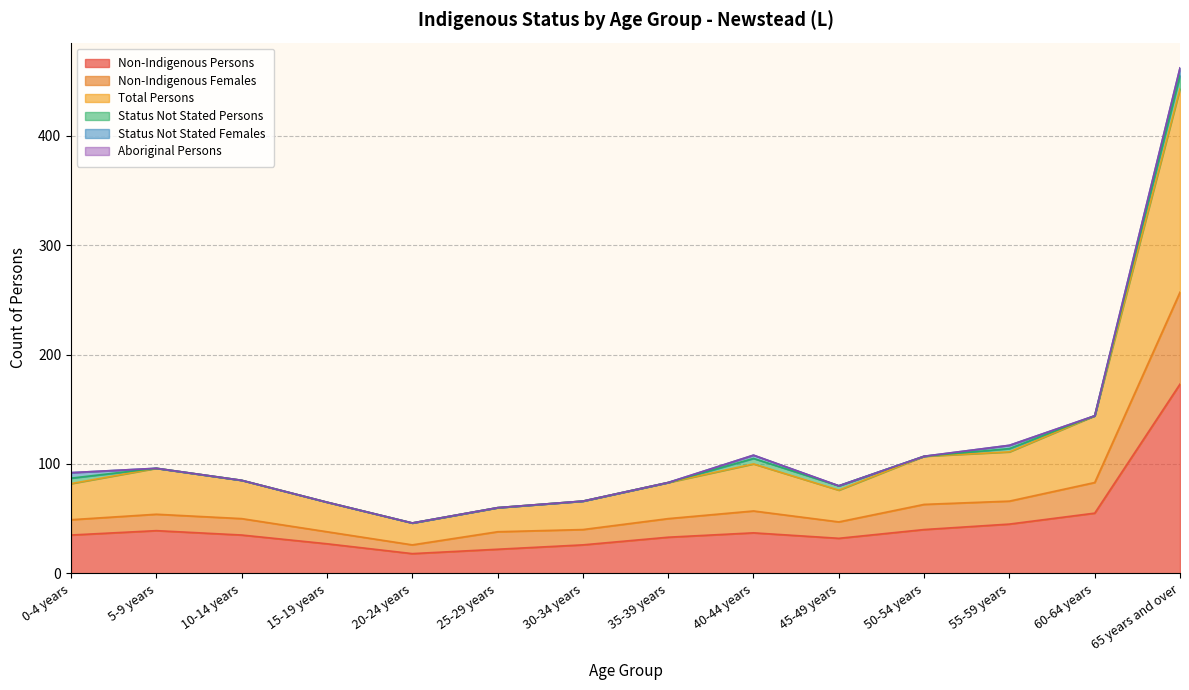

True or false: Non-Indigenous Females has a value of 50 at 35-39 years.

True